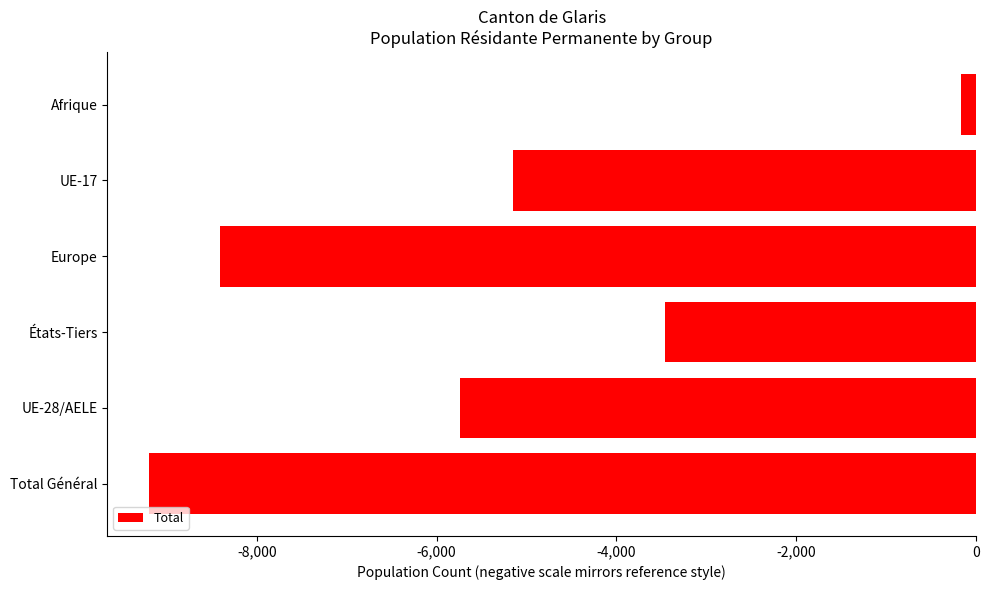

What is the sum of all values?

-32136